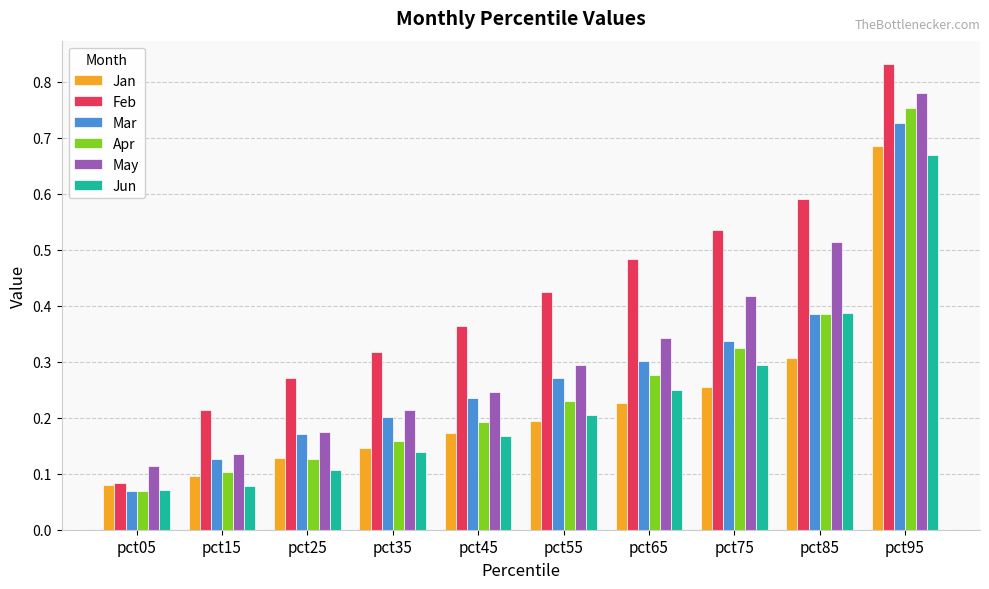

The value of Mar at pct25 is 0.2. True or false?

True